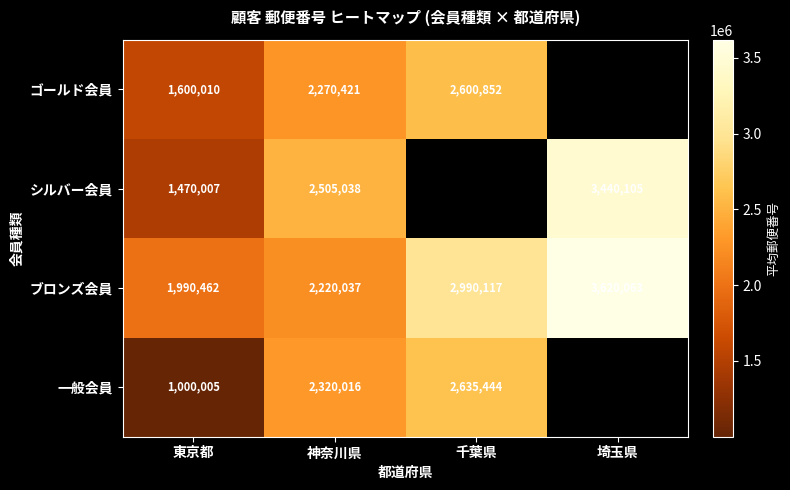

At which category does the chart reach its minimum across all series?

東京都